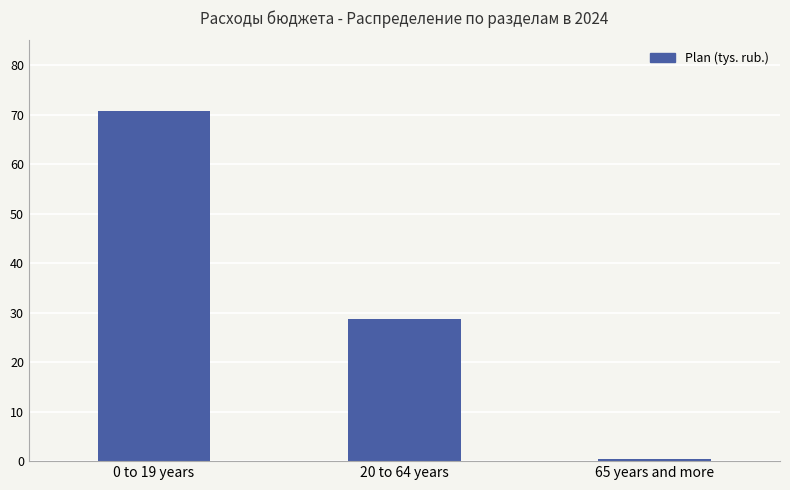

What is the smallest value displayed?

0.5